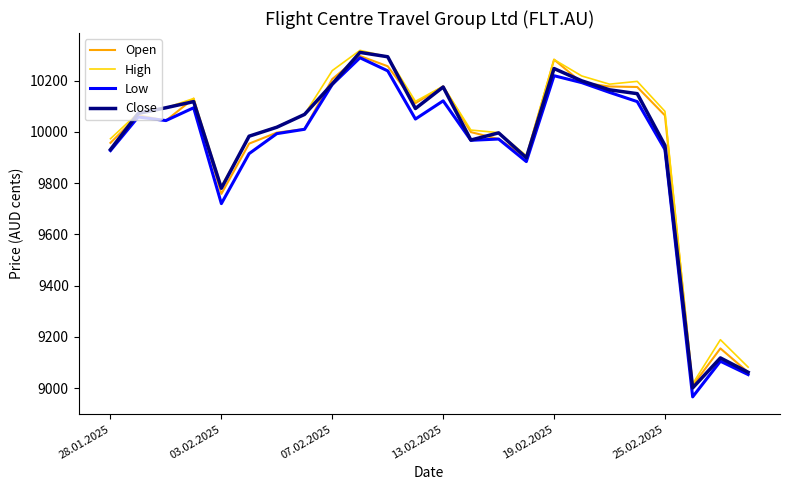

What is the maximum value shown in the chart?

10318